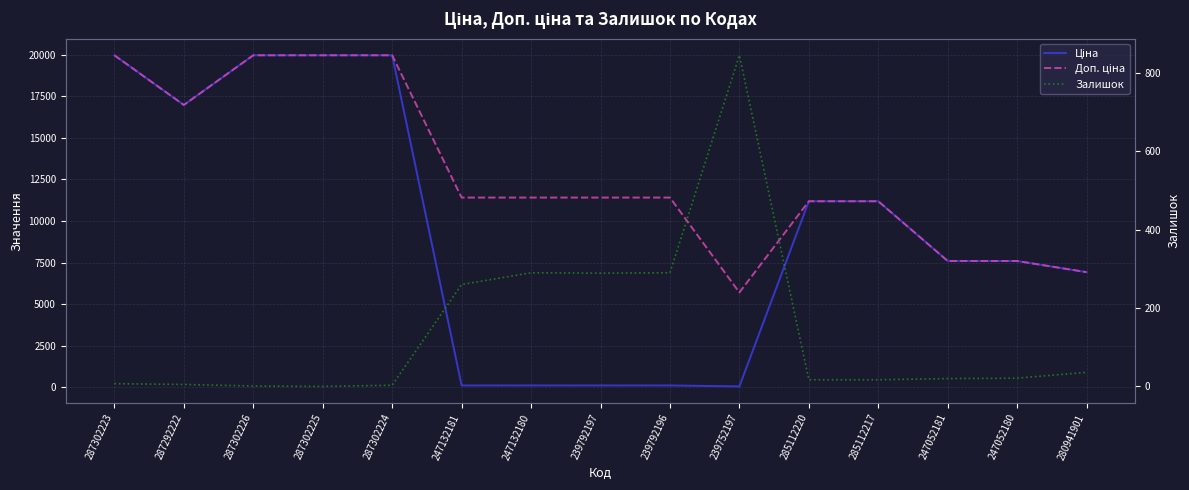

The Ціна series shows 11188.2 at 285112220. True or false?

True